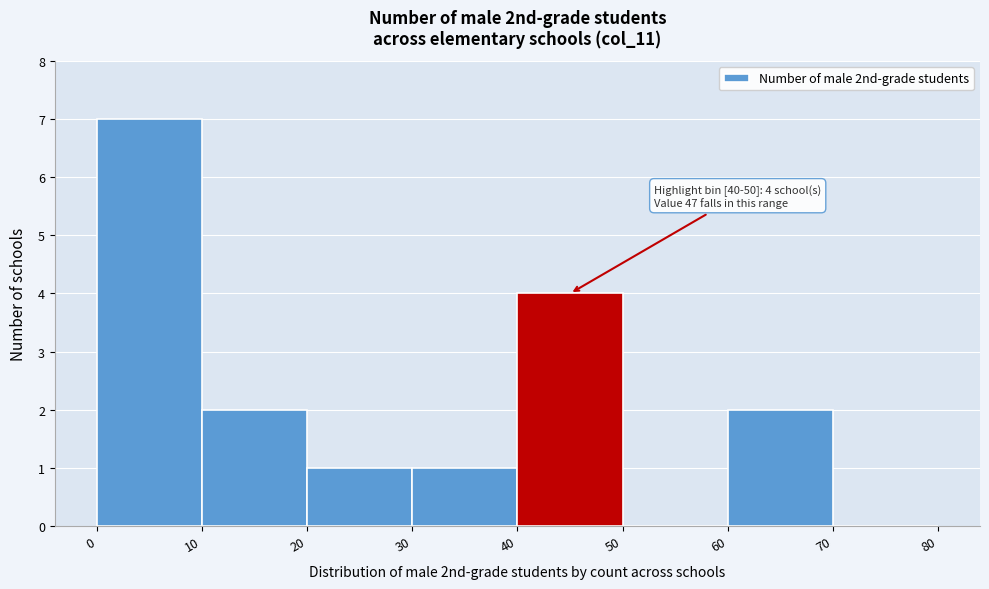

Which range on the x-axis has the tallest bar?

0 to 10